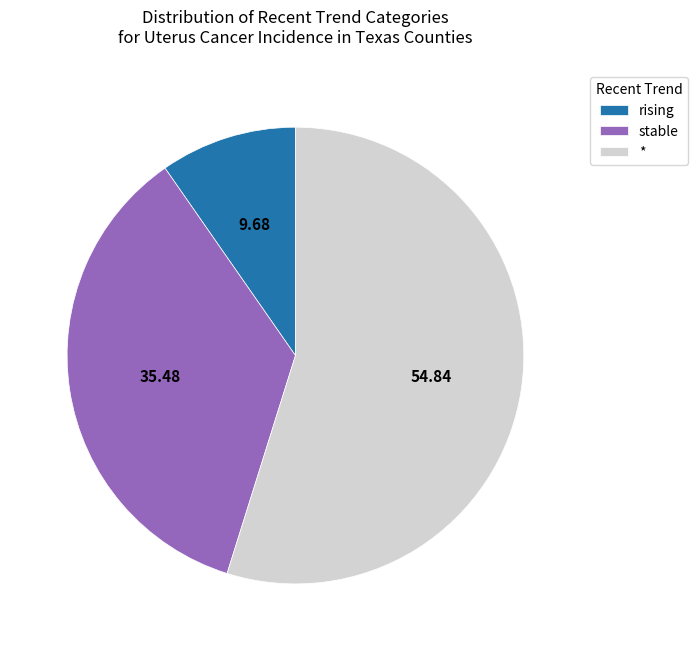

Rank the categories by value from lowest to highest.

rising, stable, *